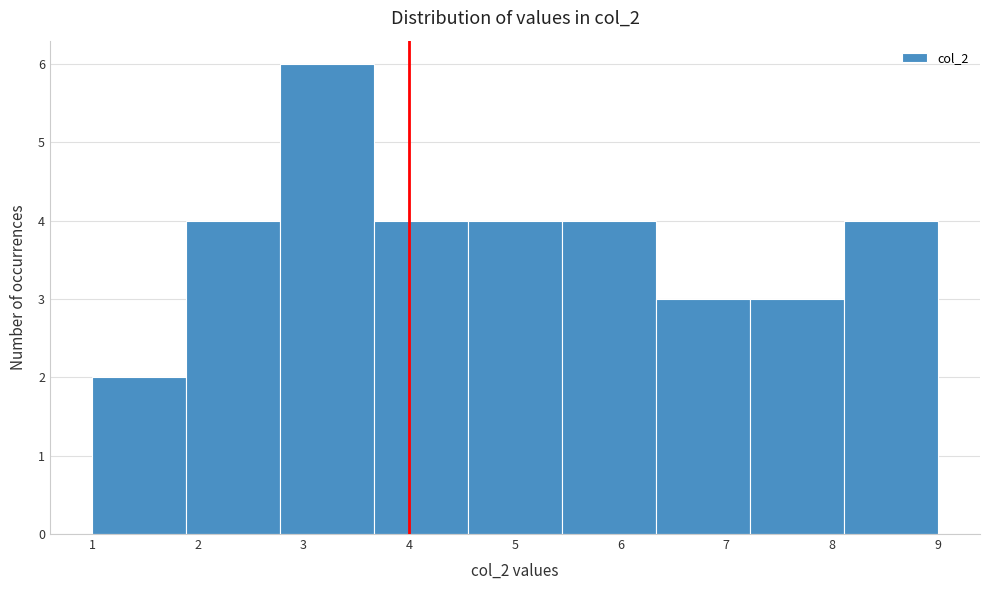

Reading left to right, transcribe this chart: for each bar, give the range it covers on the x-axis and its height. Neither the bar edges nor the heights are printed on the chart, so give them approximately, as read against the axes.

1.0 to 1.9: 2
1.9 to 2.8: 4
2.8 to 3.7: 6
3.7 to 4.6: 4
4.6 to 5.4: 4
5.4 to 6.3: 4
6.3 to 7.2: 3
7.2 to 8.1: 3
8.1 to 9.0: 4